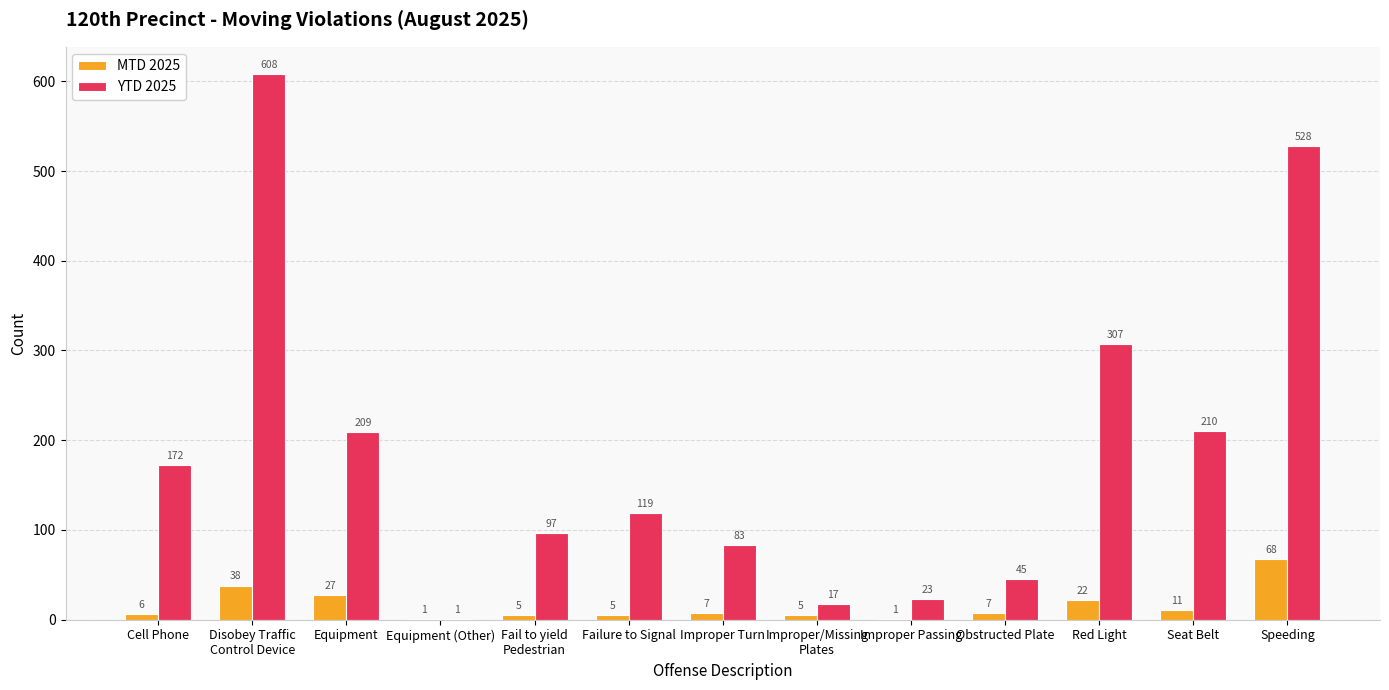

Is the value of MTD 2025 at Obstructed Plate greater than the value of YTD 2025 at Failure to Signal?

No